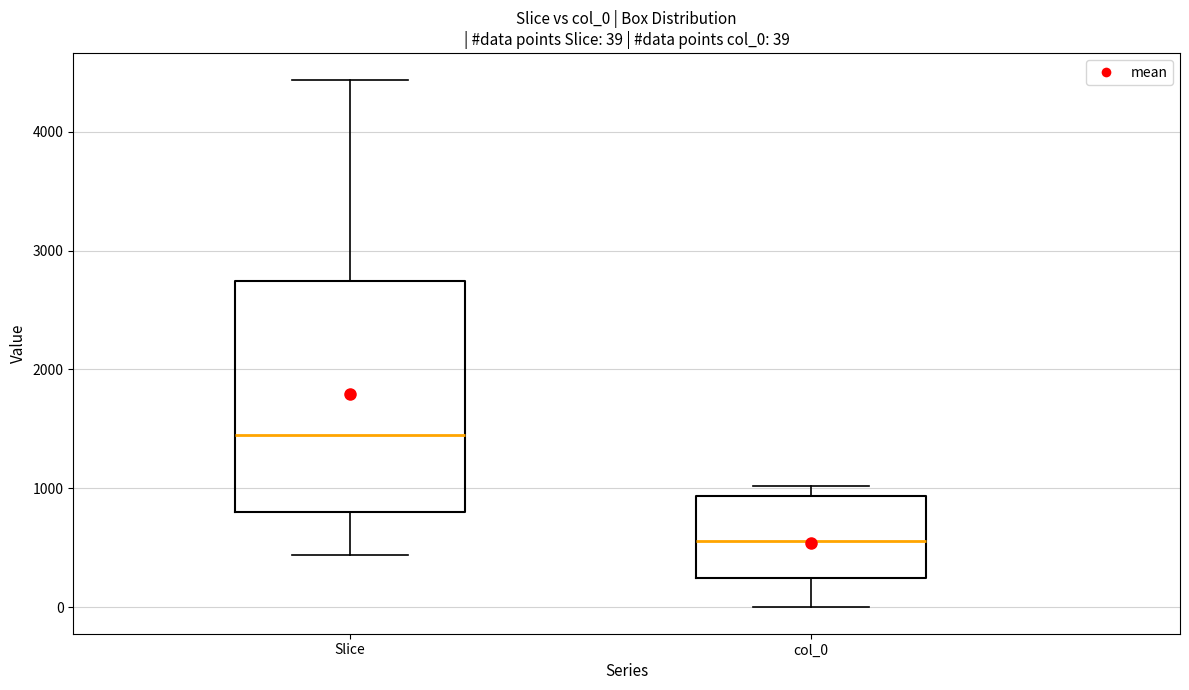

Which box's median line is the lowest?

col_0